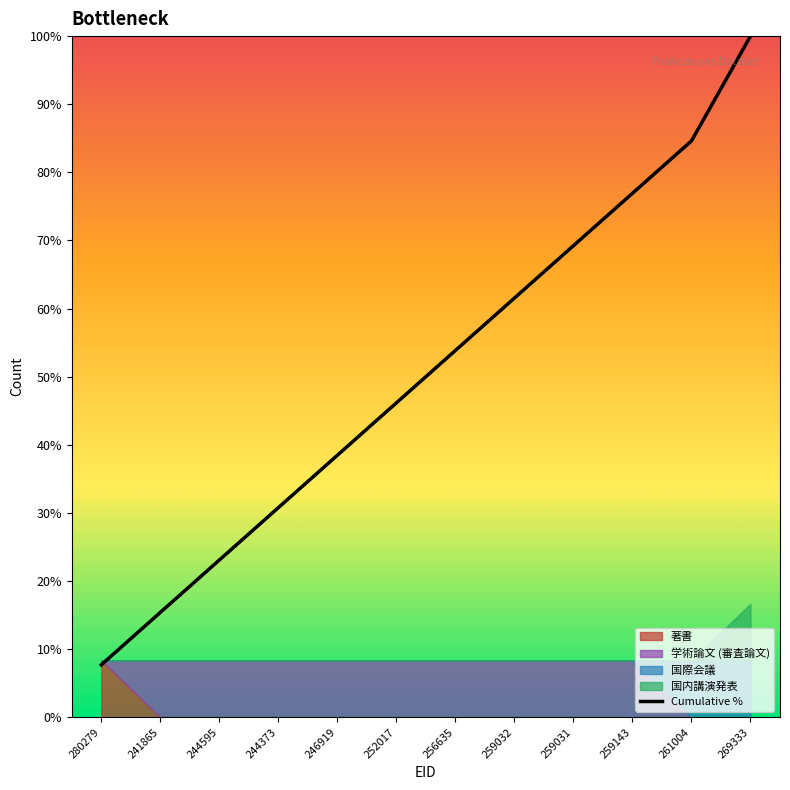

List the labels in order of value, smallest first.

280279, 241865, 244595, 244373, 246919, 252017, 256635, 259032, 259031, 259143, 261004, 269333